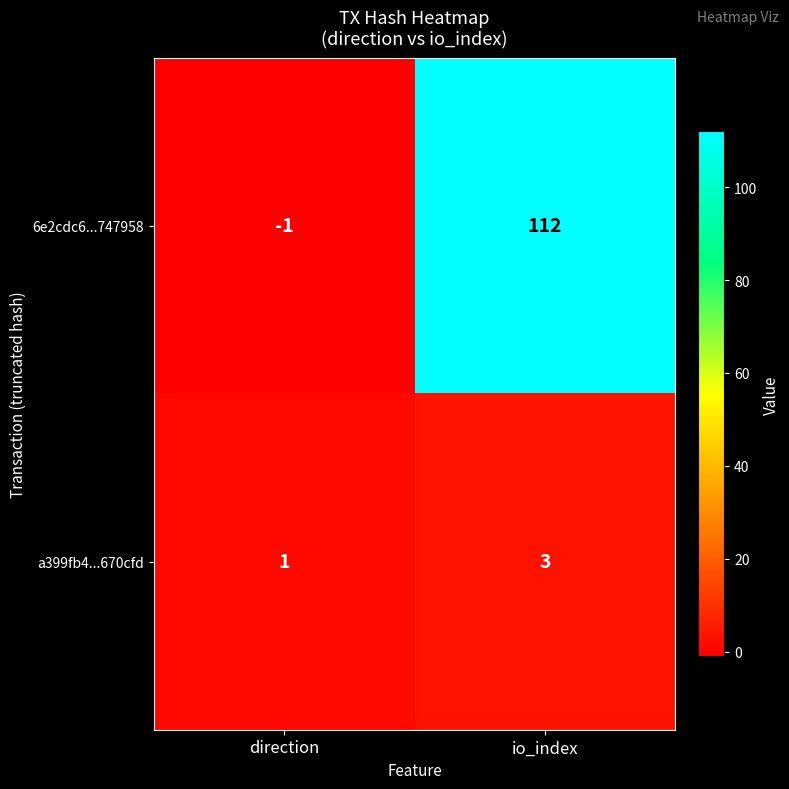

What is the difference between the maximum and minimum values in the 6e2cdc6...747958 series?

113